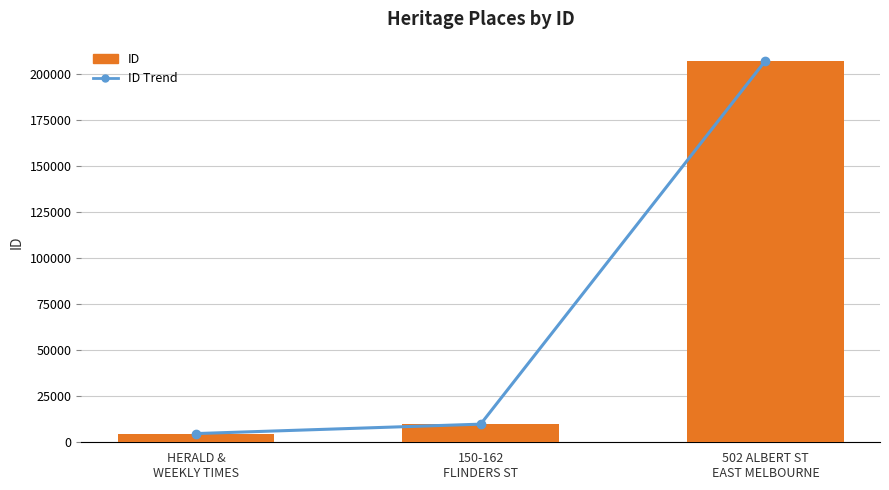

How many data points does each series have?

3